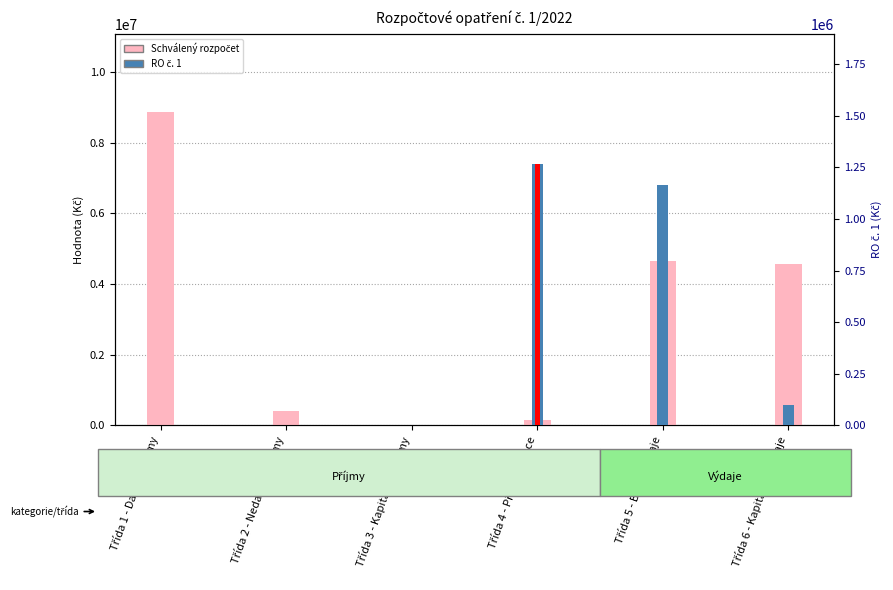

Between Třída 1 - Daňové příjmy and Třída 3 - Kapitálové příjmy, which series saw the biggest shift?

Schválený rozpočet